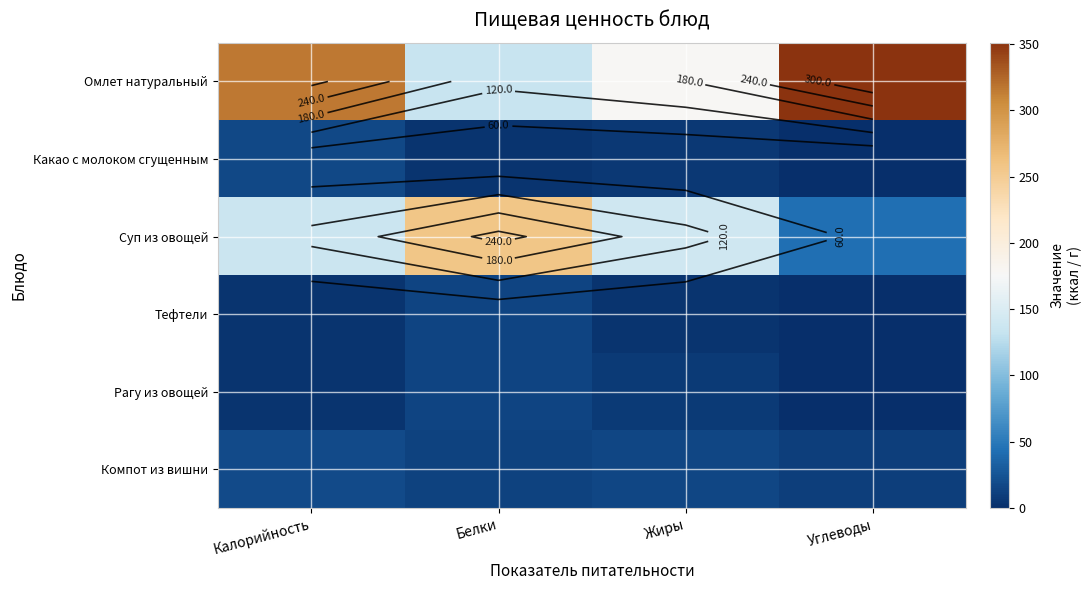

What is the minimum value for Какао с молоком сгущенным?

0.6